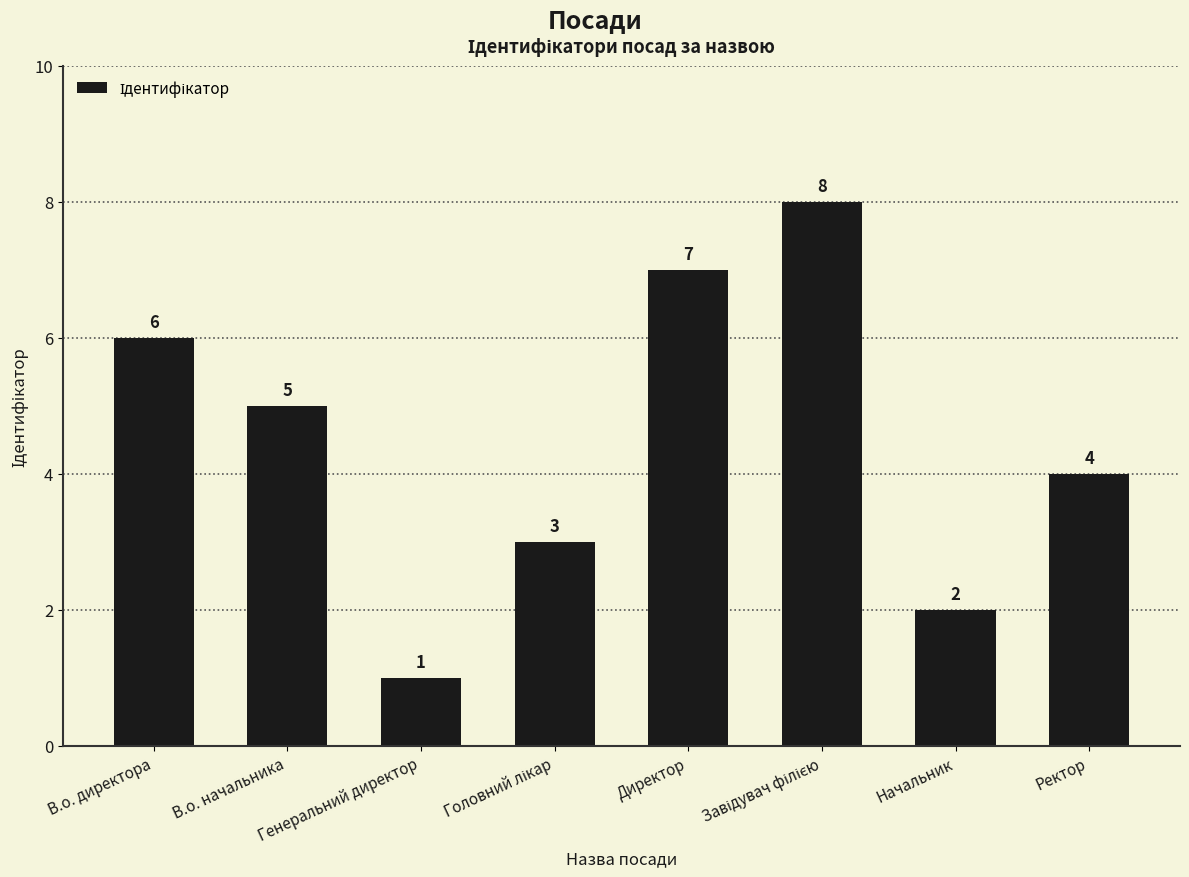

At which category does the chart reach its minimum across all series?

Генеральний директор